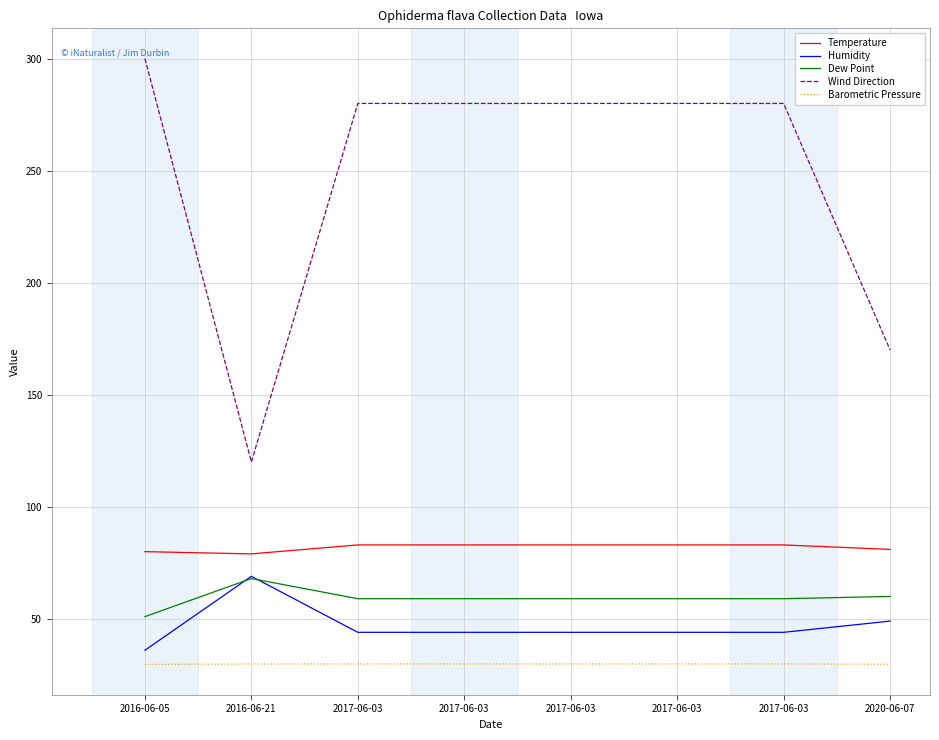

What are all the series names shown in the legend?

Temperature, Humidity, Dew Point, Wind Direction, Barometric Pressure